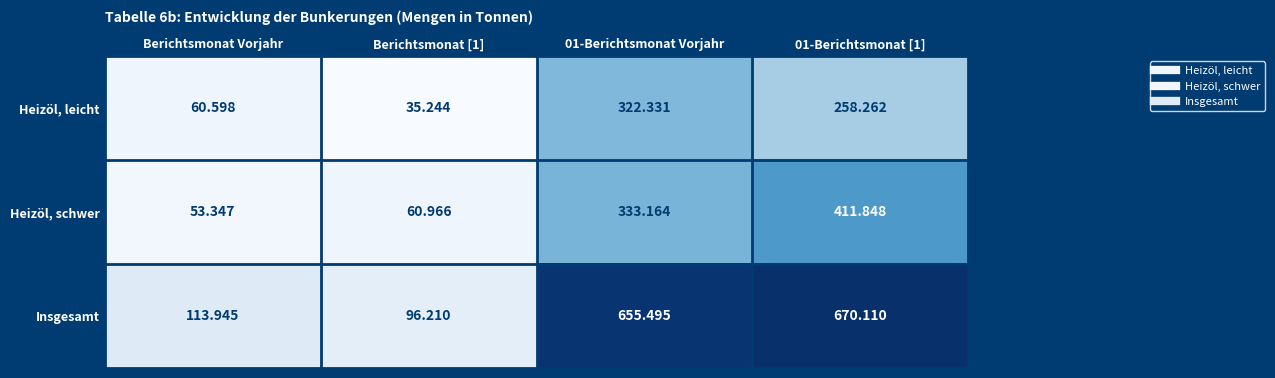

Which series has the largest range (max minus min)?

Insgesamt